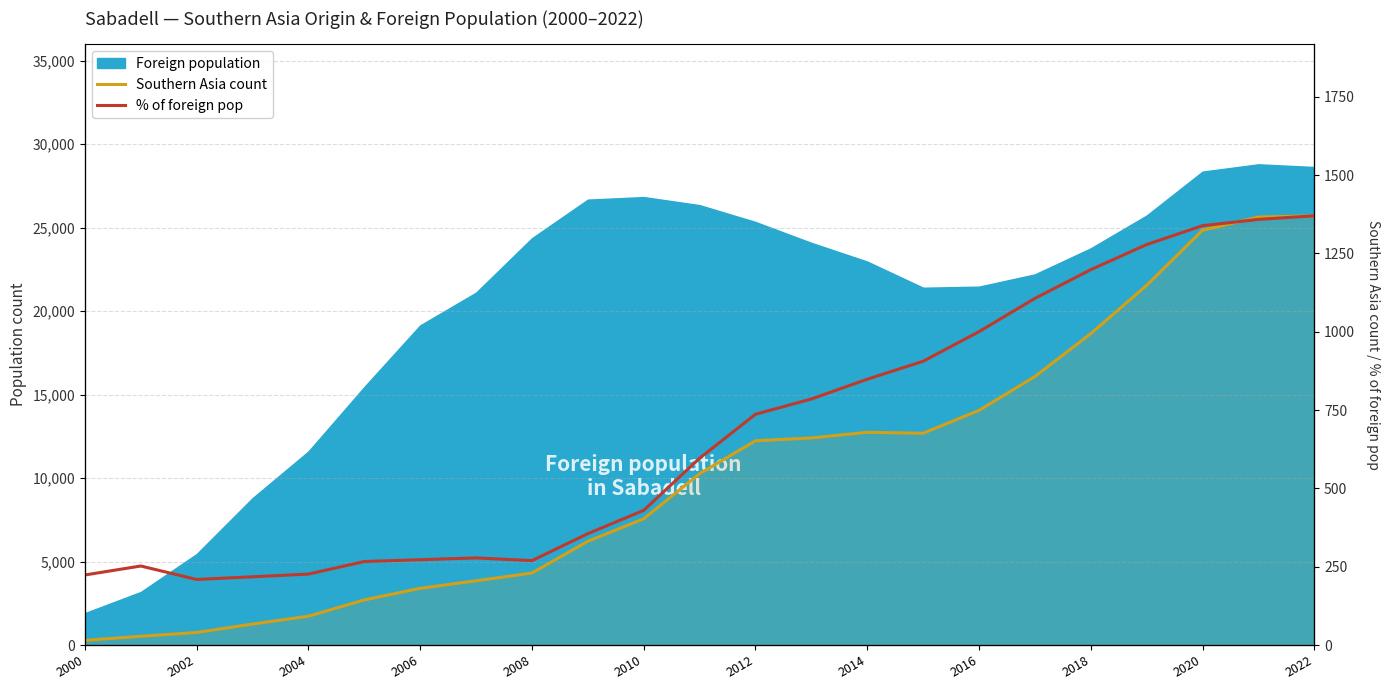

Is it true that % of foreign pop equals 3.5 at 2016?

True